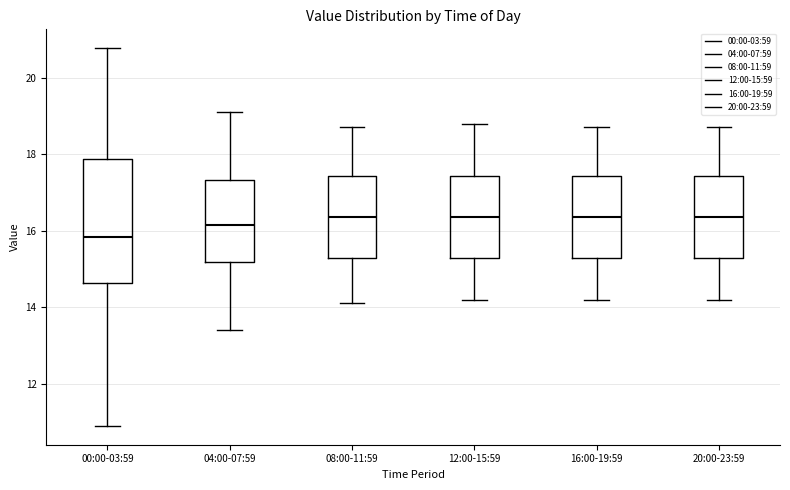

Reading left to right, transcribe this box plot: for each box, give where its median line is, the range the box spans, and where its two whiskers end, as read against the y-axis. The values are not printed on the chart, so give them approximately, as read against the axis.

00:00-03:59: median 15.8, box 14.6 to 17.8, whiskers 11.0 to 20.8
04:00-07:59: median 16.2, box 15.2 to 17.4, whiskers 13.4 to 19.2
08:00-11:59: median 16.4, box 15.2 to 17.4, whiskers 14.2 to 18.8
12:00-15:59: median 16.4, box 15.2 to 17.4, whiskers 14.2 to 18.8
16:00-19:59: median 16.4, box 15.2 to 17.4, whiskers 14.2 to 18.8
20:00-23:59: median 16.4, box 15.2 to 17.4, whiskers 14.2 to 18.8